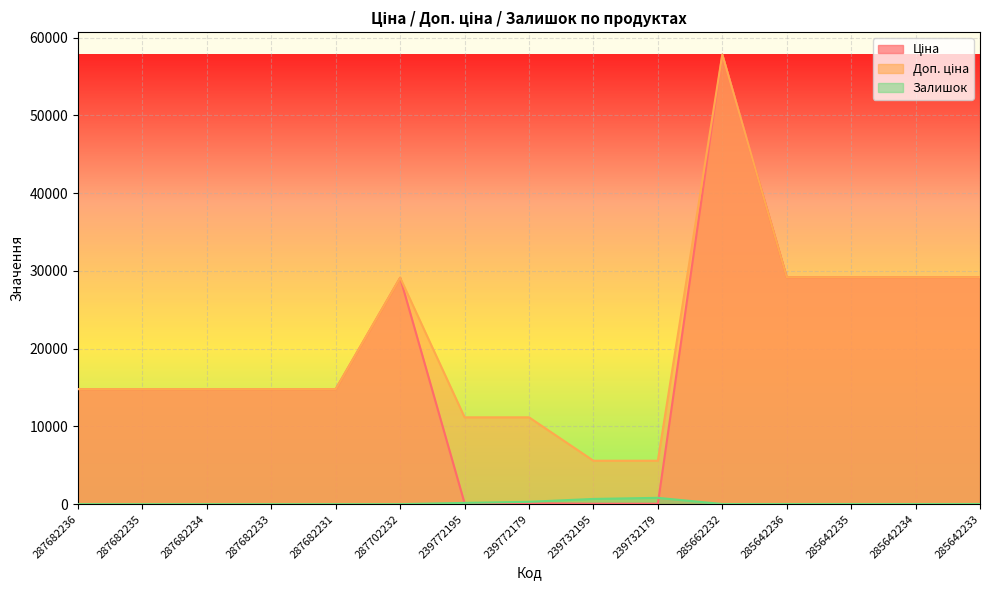

Where is the first local maximum for Доп. ціна?

287702232